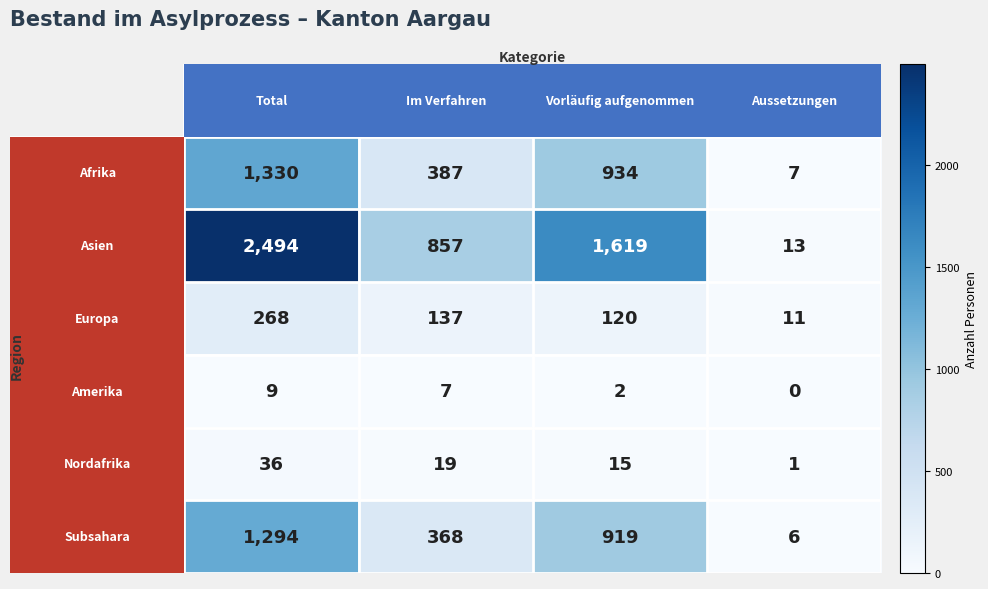

At how many categories does at least one series exceed 409?

3